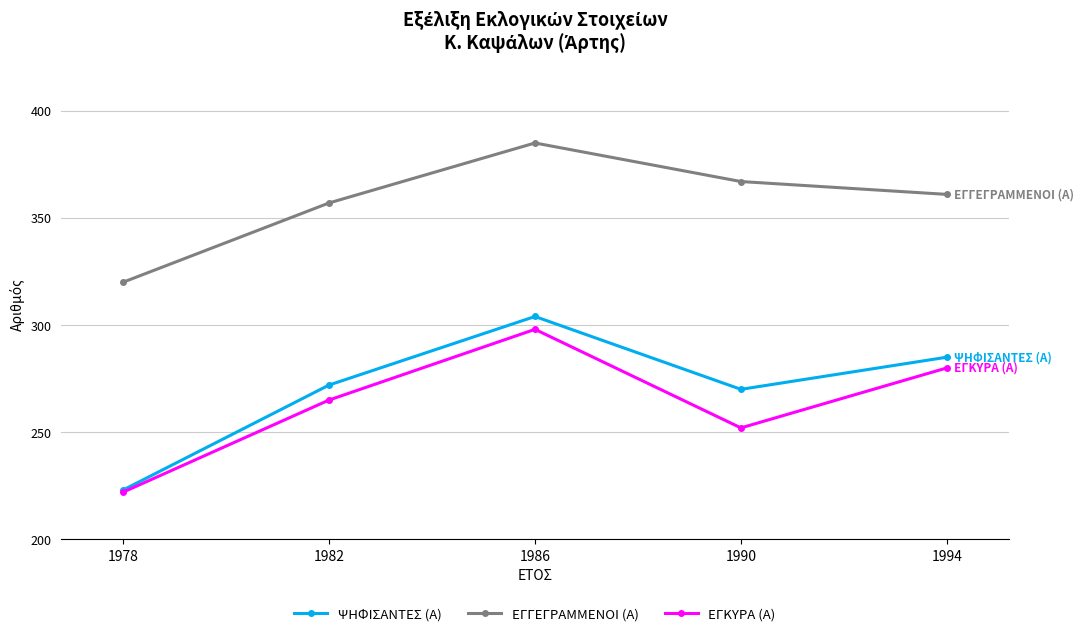

True or false: ΨΗΦΙΣΑΝΤΕΣ (Α) has a value of 285 at 1994.

True